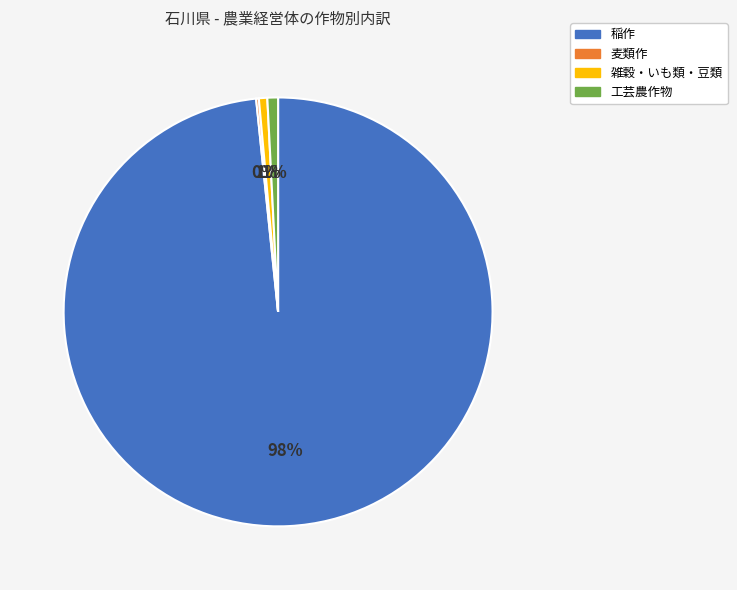

Which category has the biggest portion of the pie?

稲作